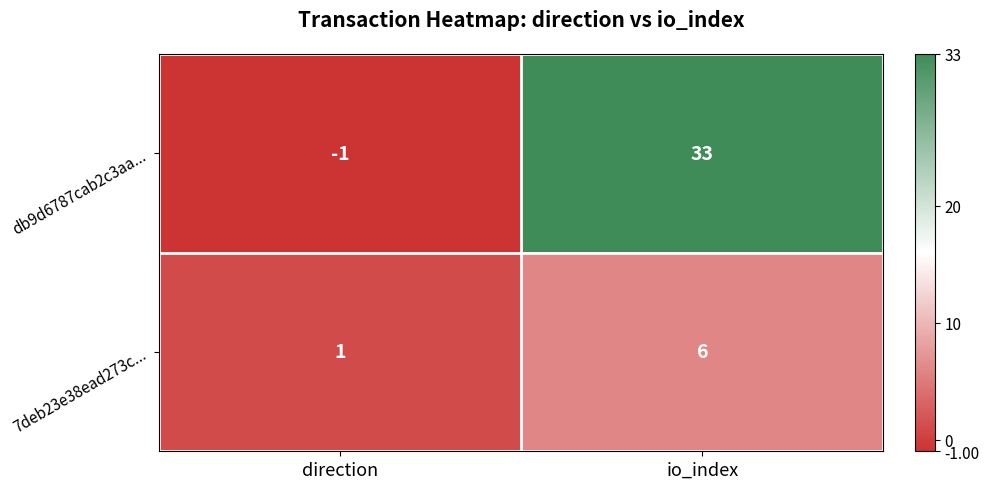

What is the sum of the db9d6787cab2c3aa... values at direction and io_index?

32